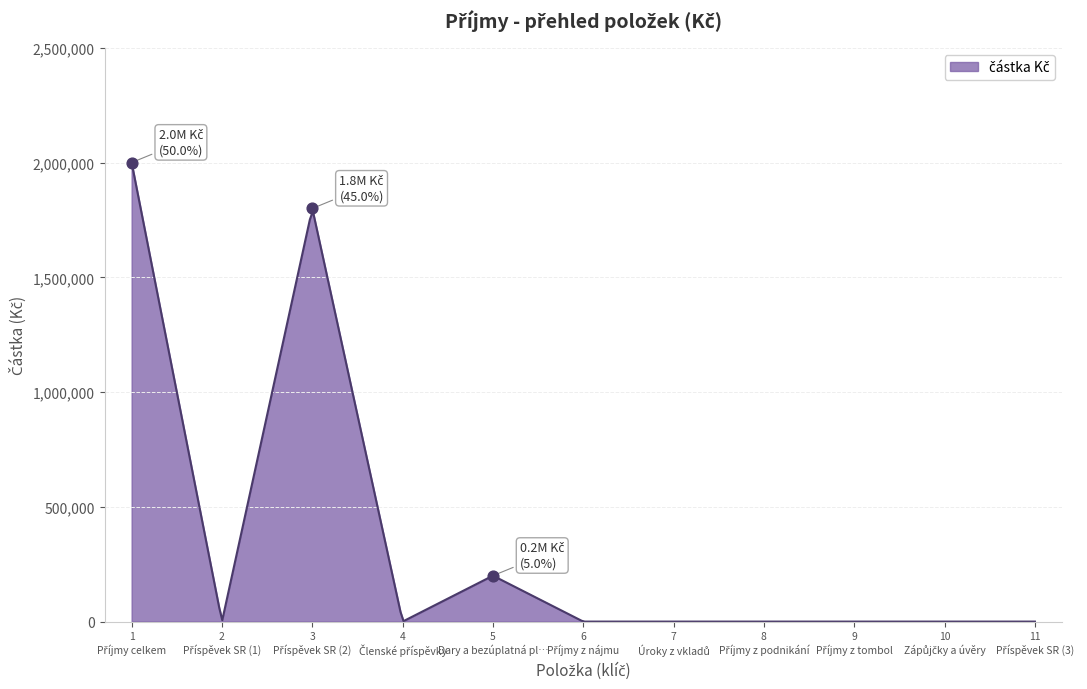

What is the change in value from 3 to 11?

-1800000